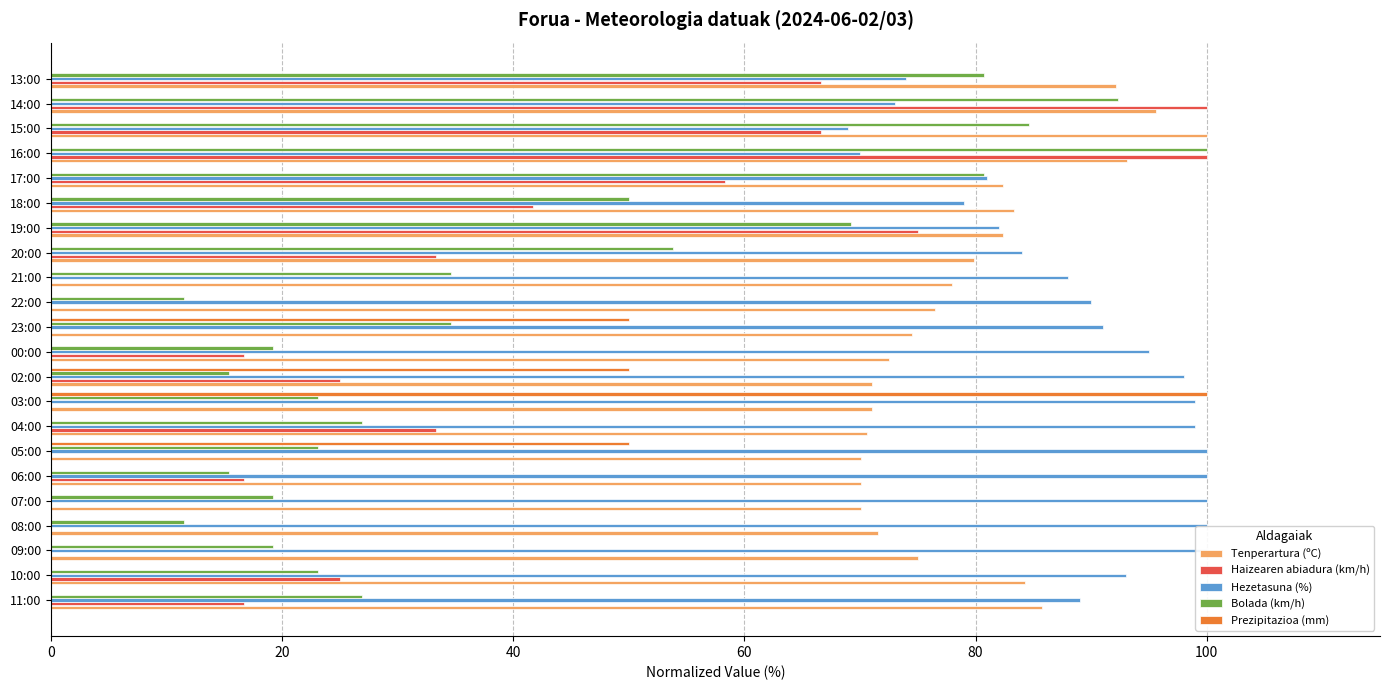

How many values in the Bolada (km/h) series exceed 26?

12